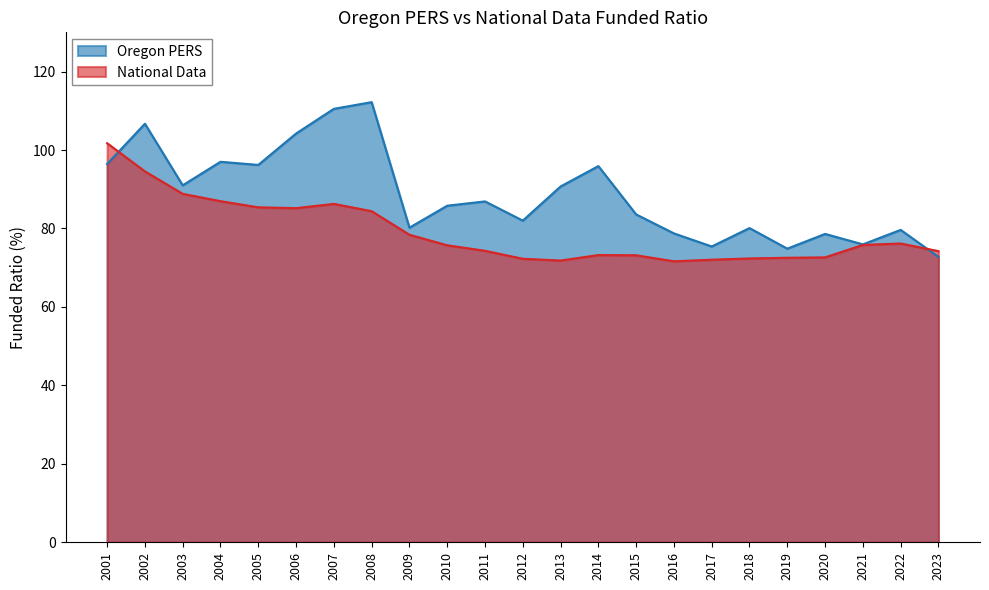

Where does the Oregon PERS series first go above 85?

2001